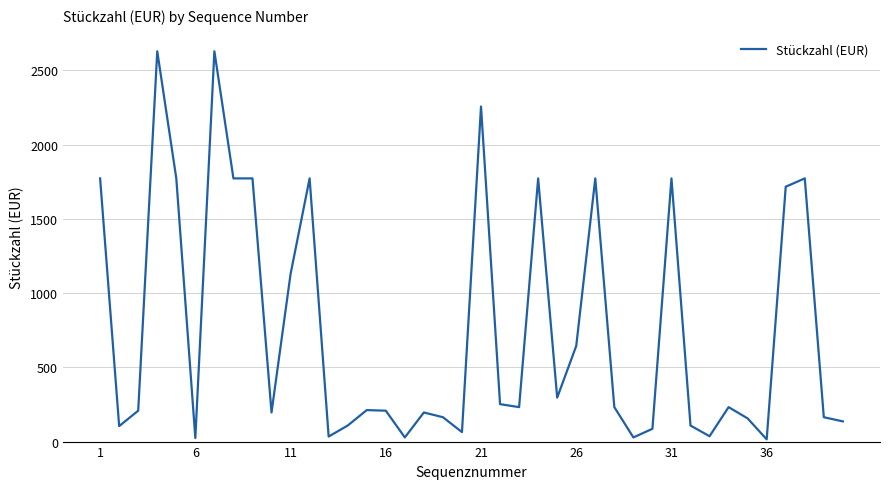

What is the maximum value shown in the chart?

2628